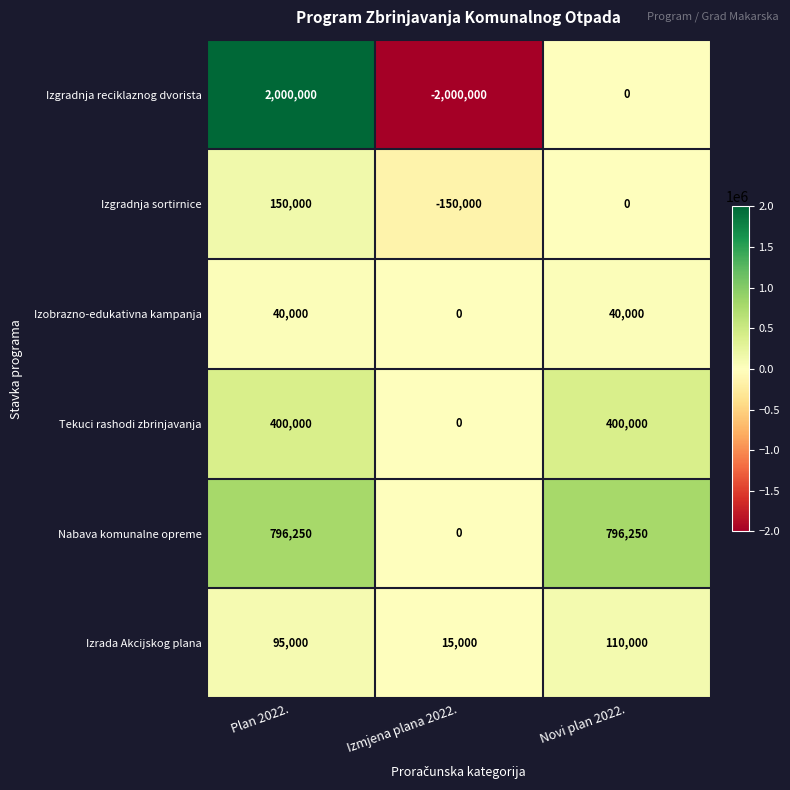

Reading right to left, extract all data points from this chart.

Izgradnja reciklaznog dvorista: Novi plan 2022.=0	Izmjena plana 2022.=-2000000	Plan 2022.=2000000
Izgradnja sortirnice: Novi plan 2022.=0	Izmjena plana 2022.=-150000	Plan 2022.=150000
Izobrazno-edukativna kampanja: Novi plan 2022.=40000	Izmjena plana 2022.=0	Plan 2022.=40000
Tekuci rashodi zbrinjavanja: Novi plan 2022.=400000	Izmjena plana 2022.=0	Plan 2022.=400000
Nabava komunalne opreme: Novi plan 2022.=796250	Izmjena plana 2022.=0	Plan 2022.=796250
Izrada Akcijskog plana: Novi plan 2022.=110000	Izmjena plana 2022.=15000	Plan 2022.=95000